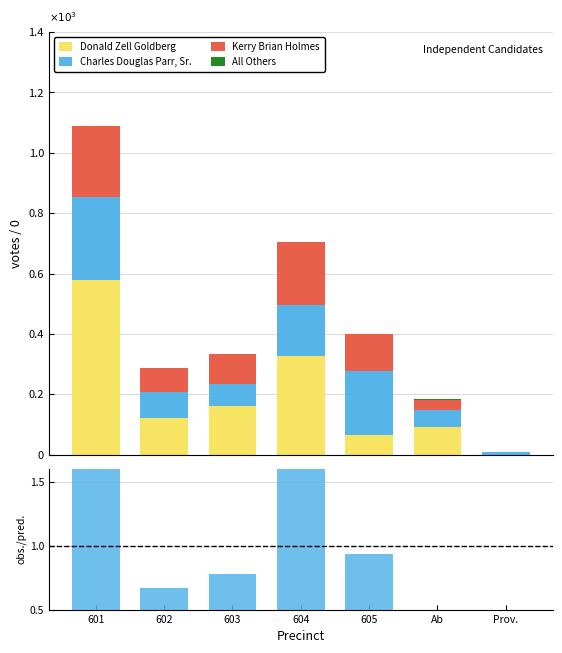

Is it true that obs./pred. equals 0.7 at 602?

True